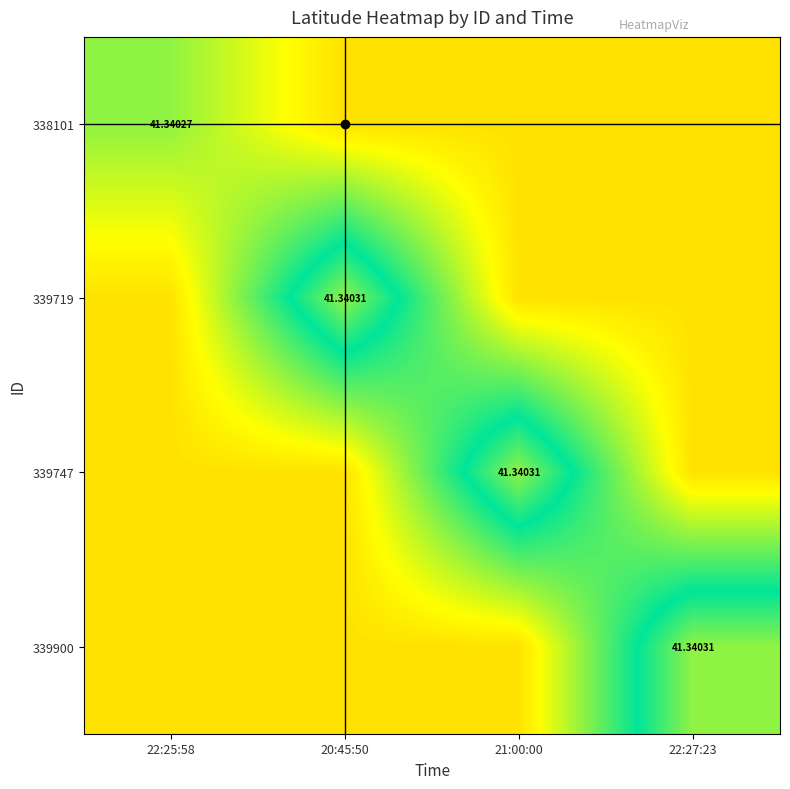

At 21:00:00, list the series in order from smallest to largest.

338101, 339719, 339900, 339747